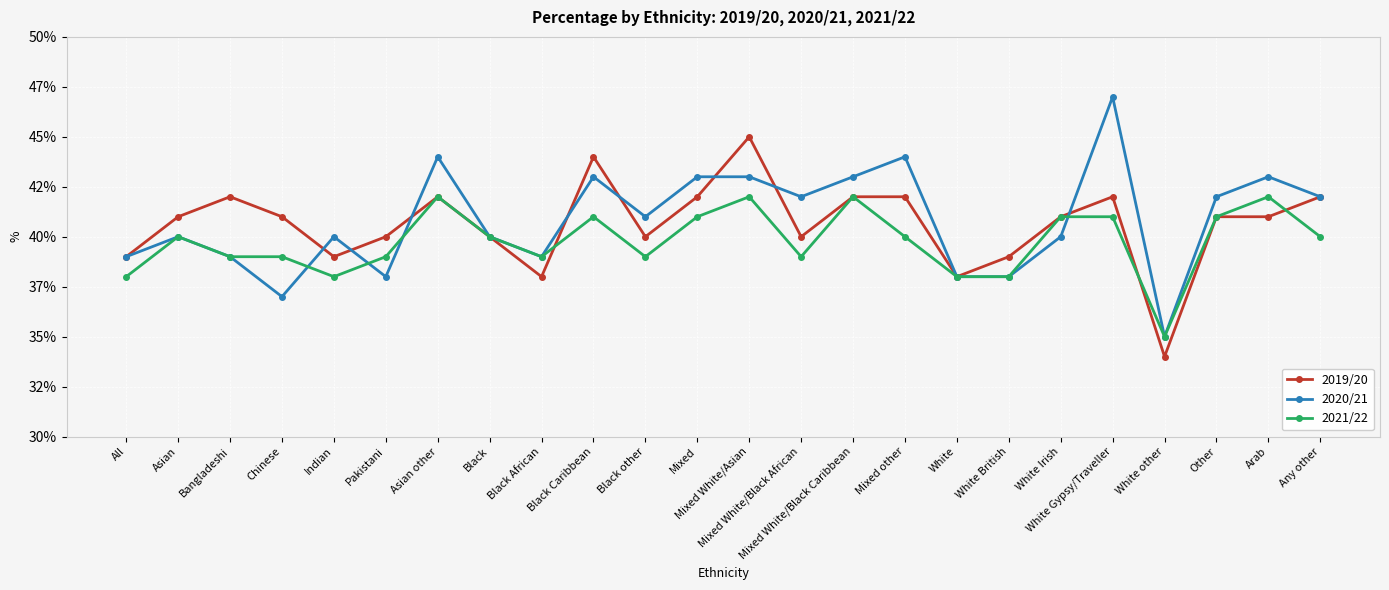

What is the value of the 2020/21 point at the 17th from the left?

38